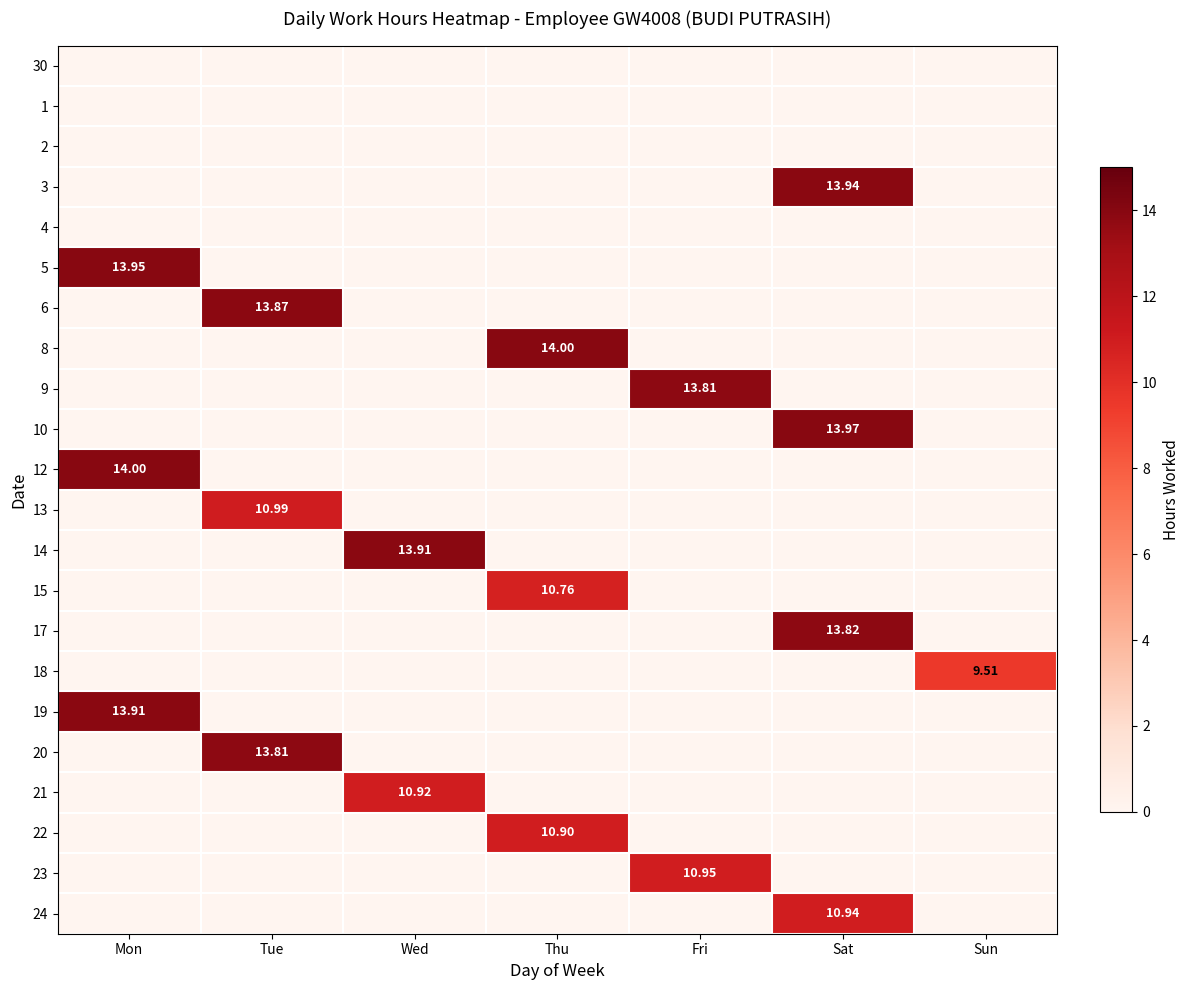

Rank the categories by 17 value from highest to lowest.

Sat, Mon, Tue, Wed, Thu, Fri, Sun